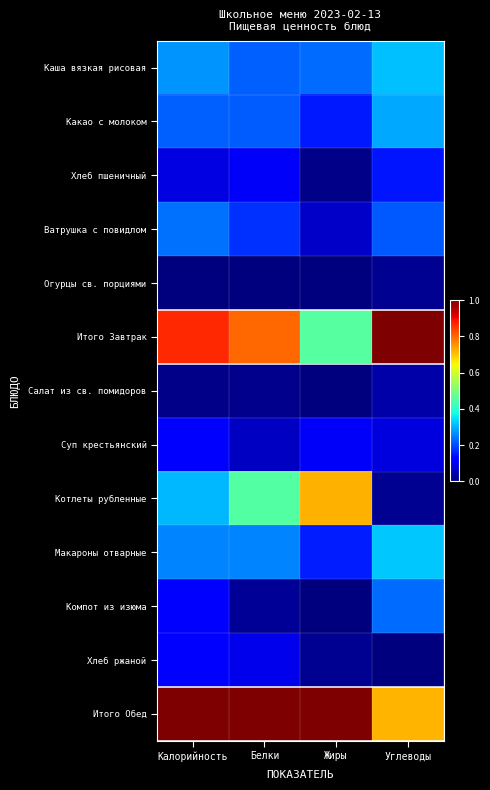

At which category is the sum across all series the highest?

Калорийность